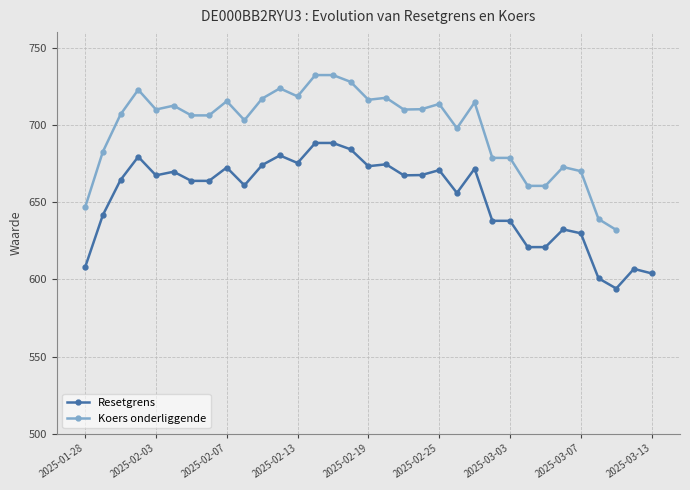

True or false: Resetgrens has more than 1 interior local peaks.

True